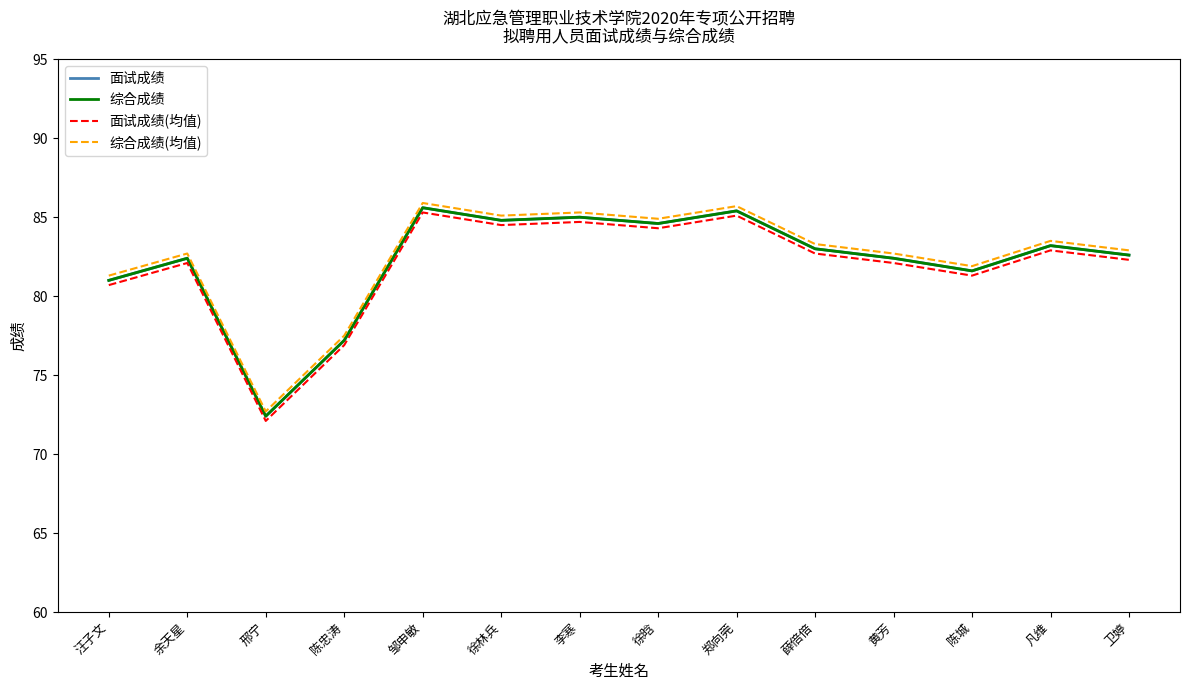

At how many categories does at least one series exceed 82?

10